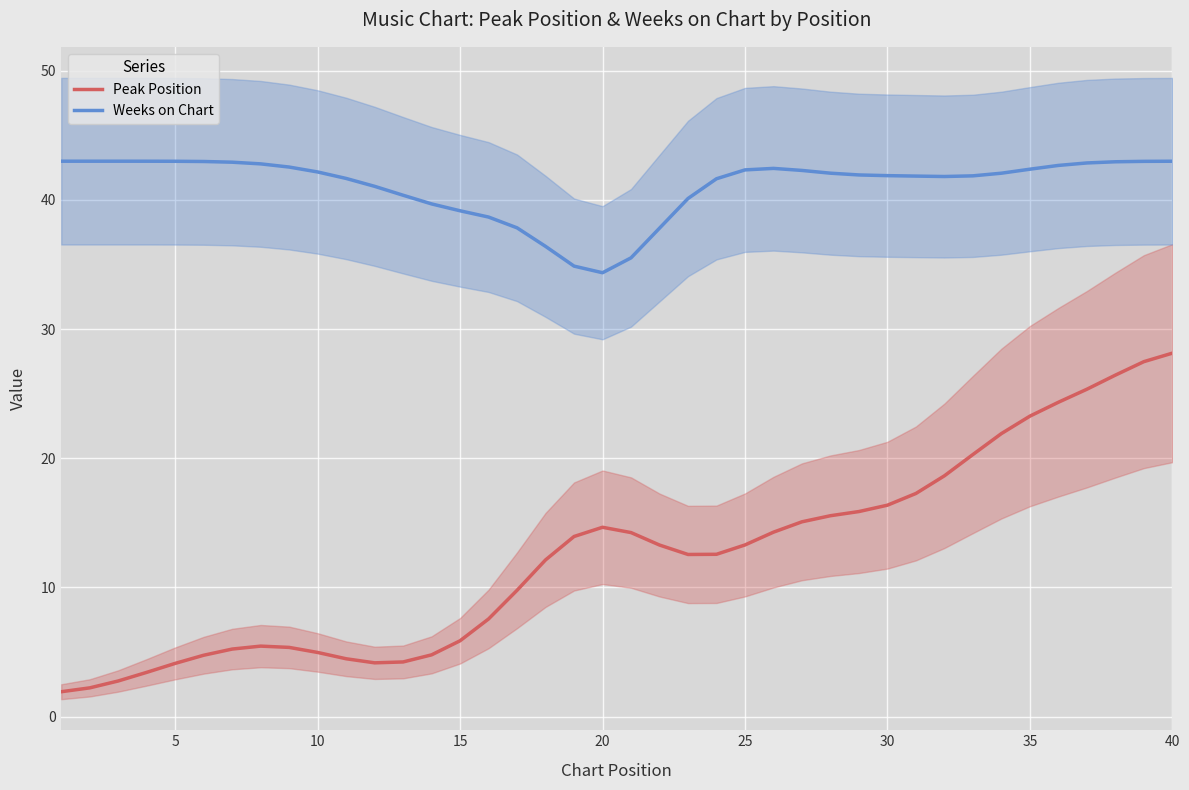

What is the minimum value for Peak Position?

1.9